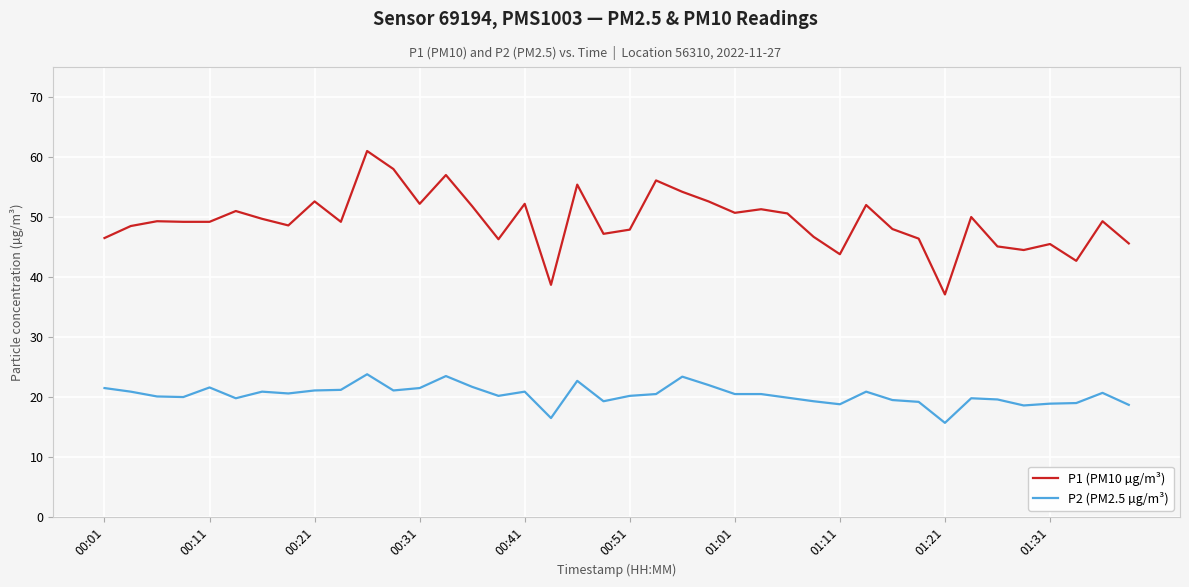

Which series has the largest total across all categories?

P1 (PM10 µg/m³)